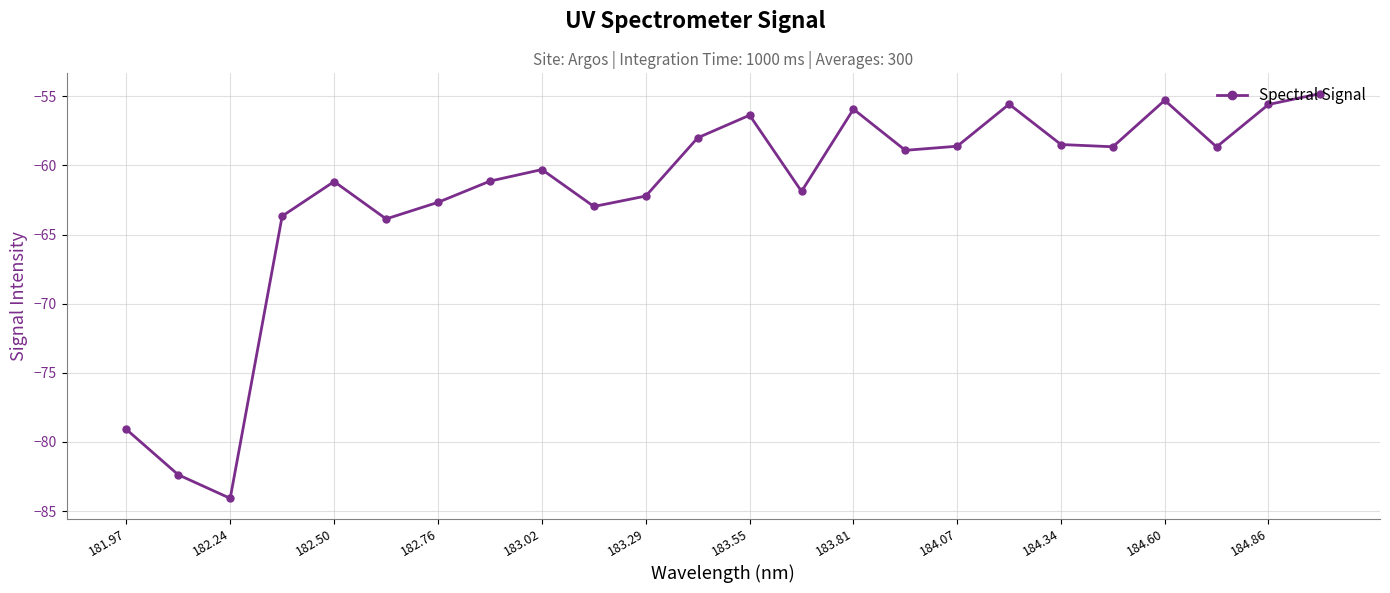

What is the value of the 14th point from the left?

-61.9